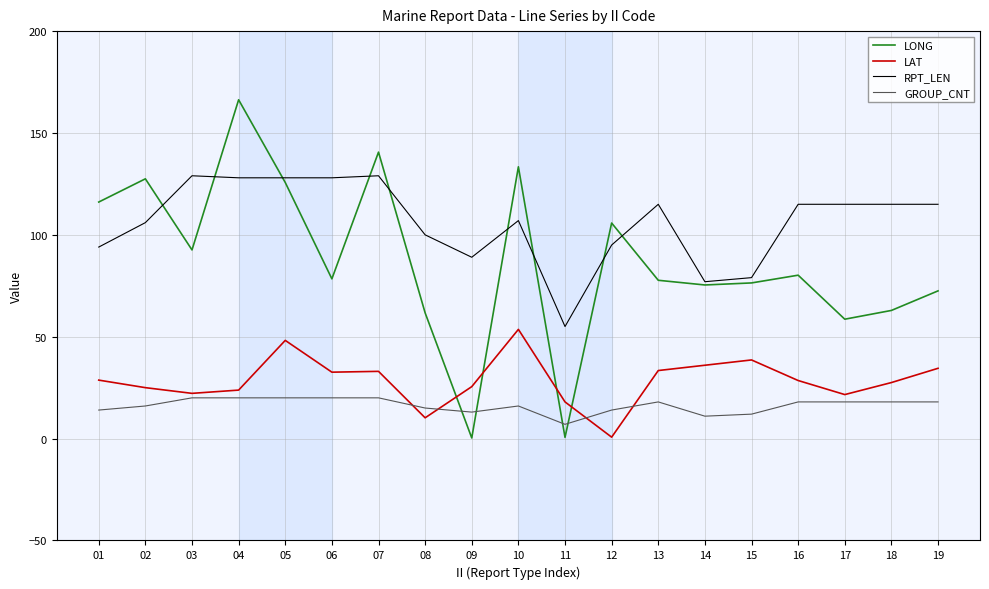

True or false: RPT_LEN has more than 0 interior local peaks.

True